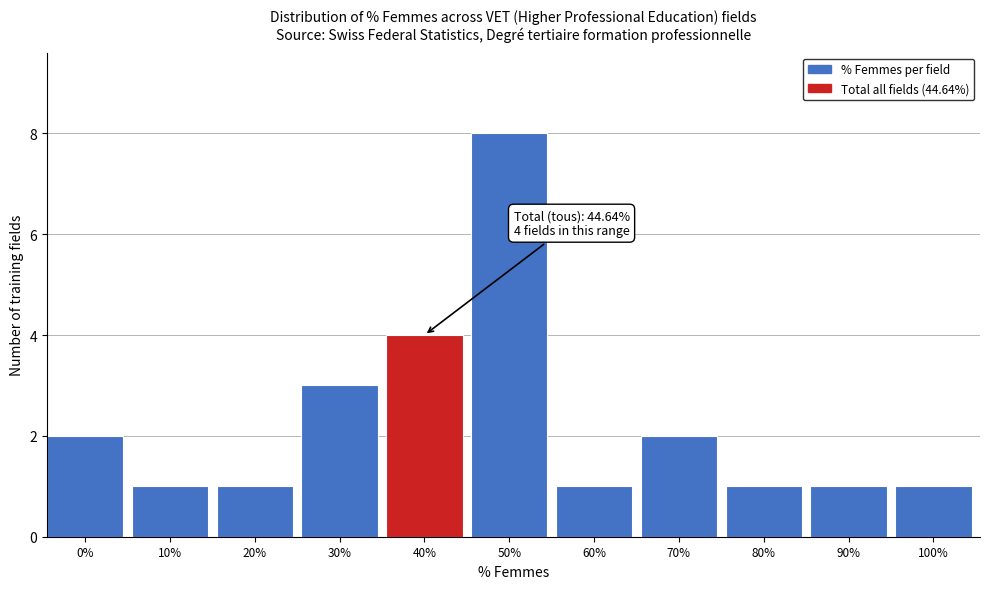

Reading right to left, transcribe all the data shown in this chart.

1	1	1	2	1	8	4	3	1	1	2